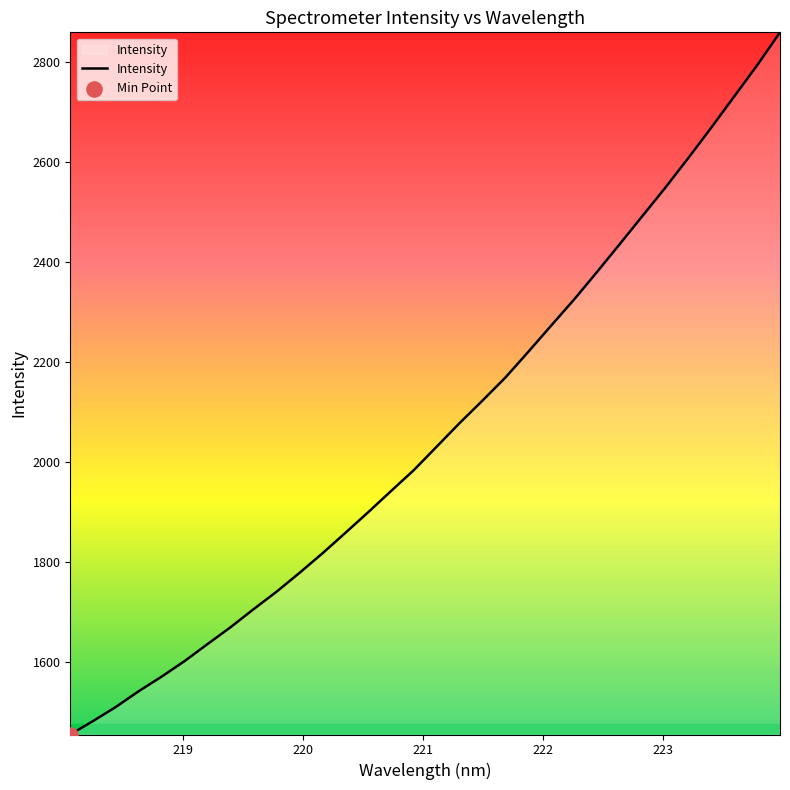

What is the difference between the maximum and minimum values?

1404.3